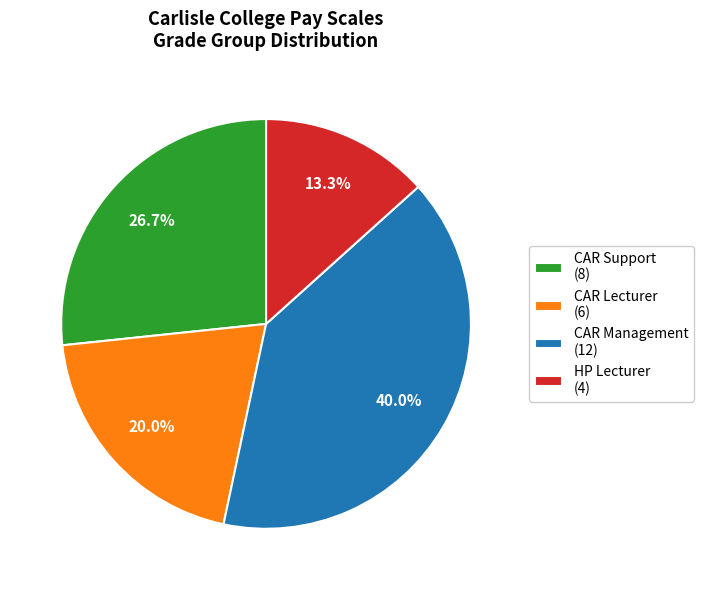

To the nearest percent, what is the average slice percentage?

25%